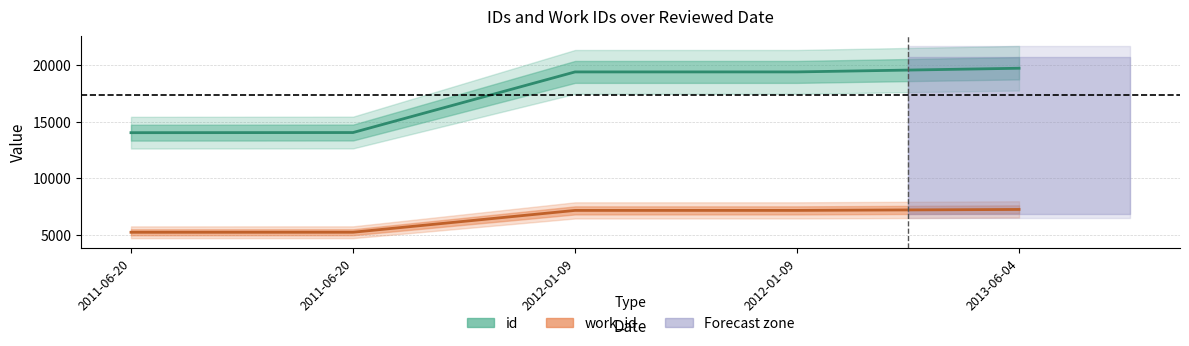

How many lines are shown in the chart?

2